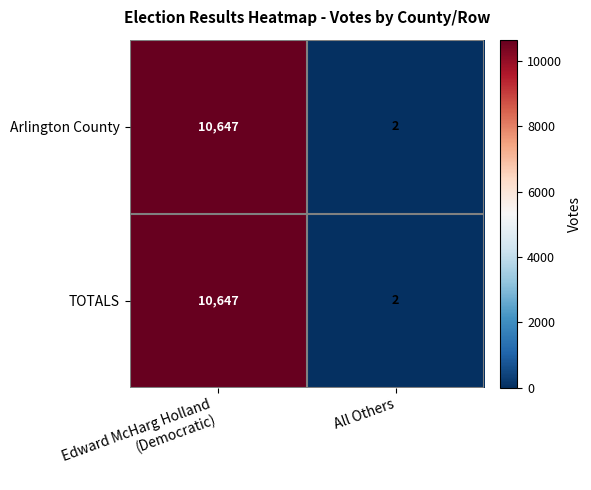

The TOTALS series shows 1 at All Others. True or false?

False